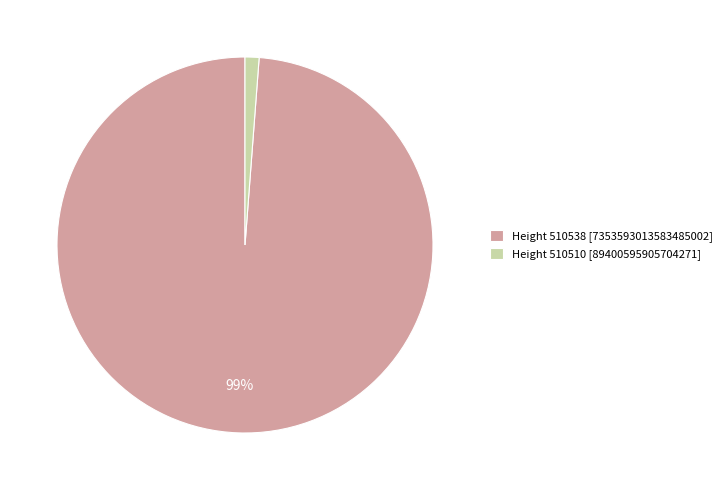

What is the majority slice?

Height 510538 [7353593013583485002]